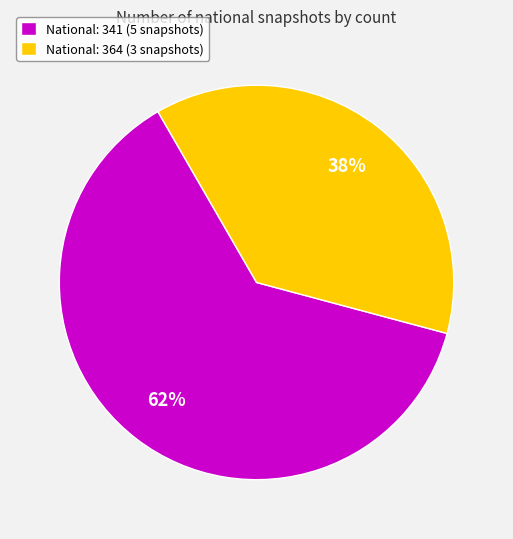

Between National: 341 (5 snapshots) and National: 364 (3 snapshots), which is larger?

National: 341 (5 snapshots)